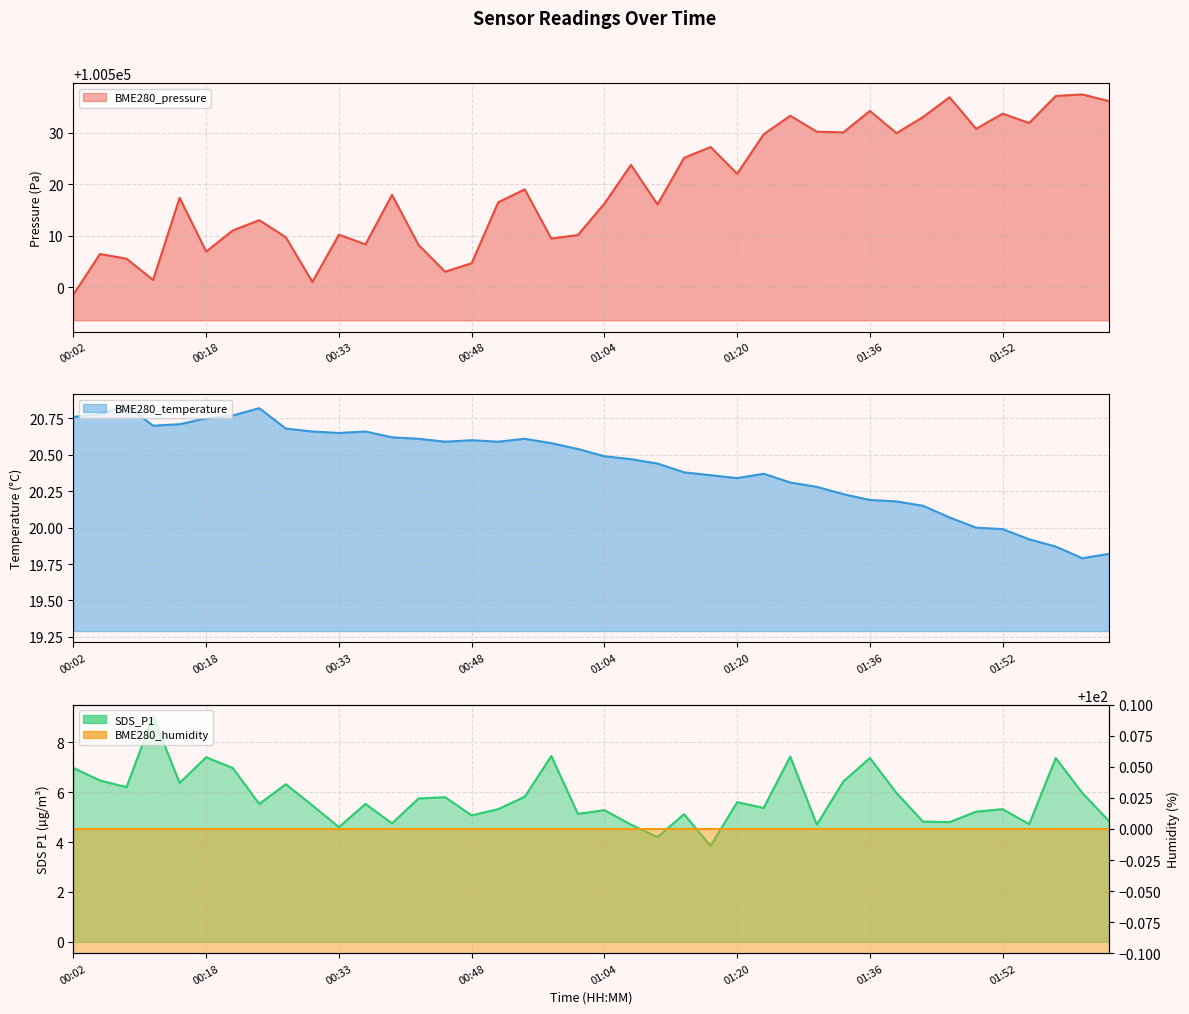

What is the minimum value for BME280_temperature?

19.8